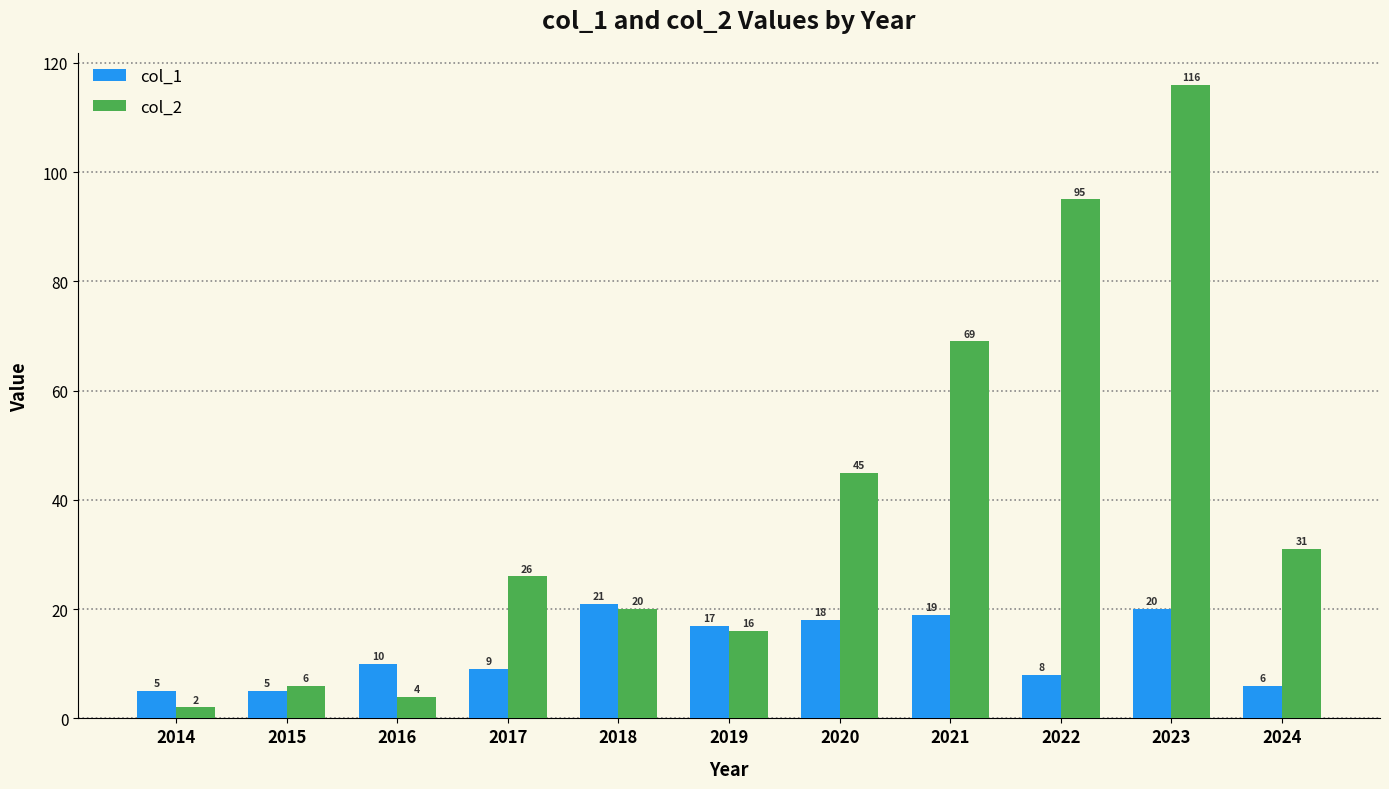

What is the approximate value of col_2 at 2021, to the nearest 50?

50